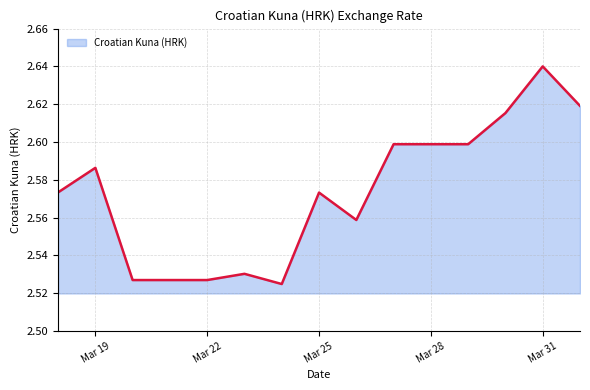

At which category does the chart reach its minimum across all series?

2020-03-24